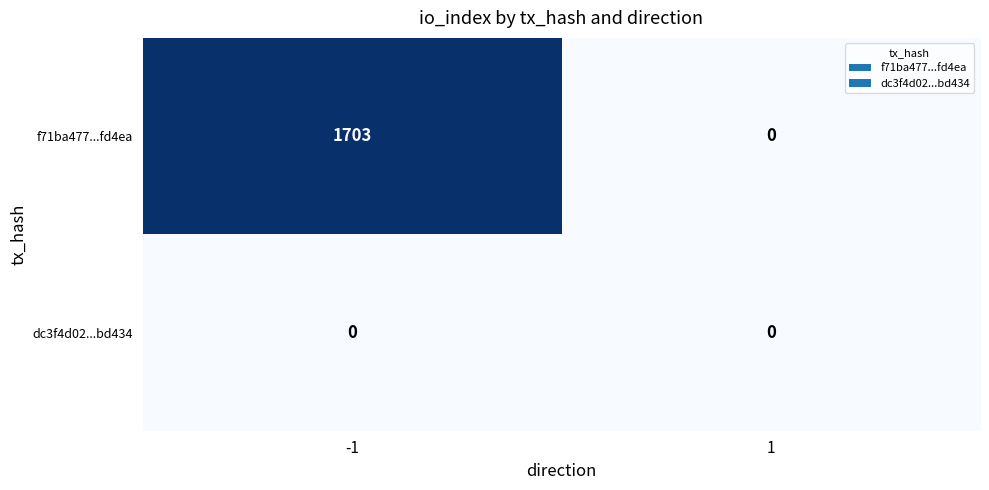

Rank the series by their maximum value, from lowest to highest.

dc3f4d02...bd434, f71ba477...fd4ea